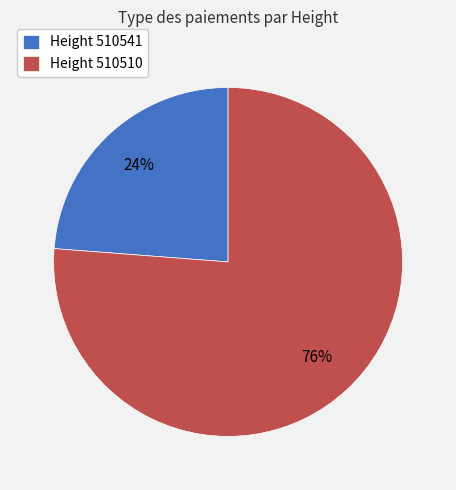

Is there a majority slice in this chart?

Yes